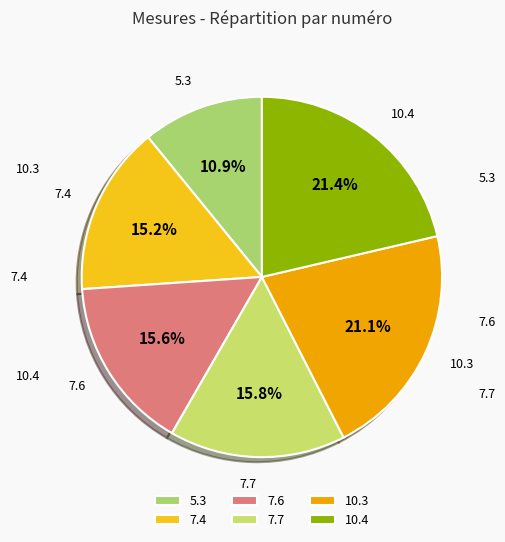

Is 7.4 the majority of the pie?

No